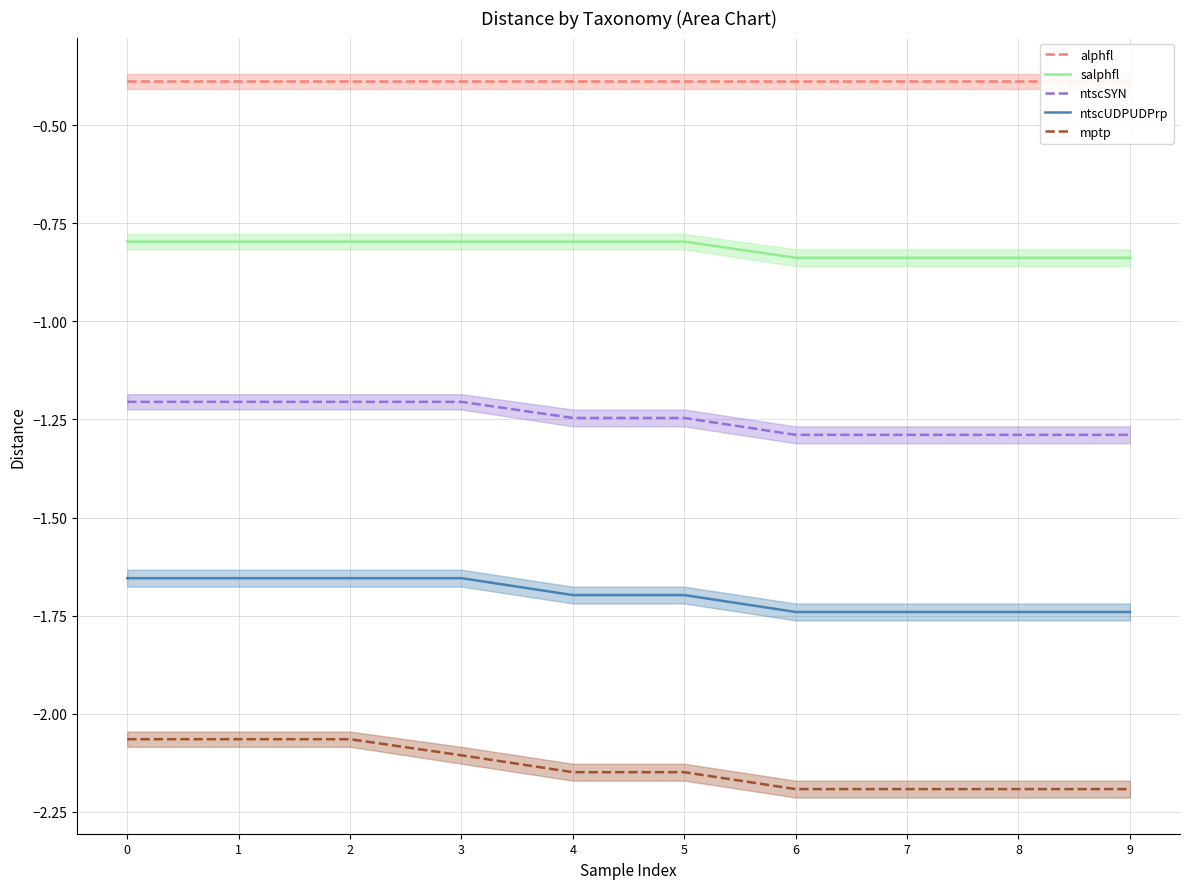

True or false: ntscUDPUDPrp has more than 2 points higher than both neighbors.

False